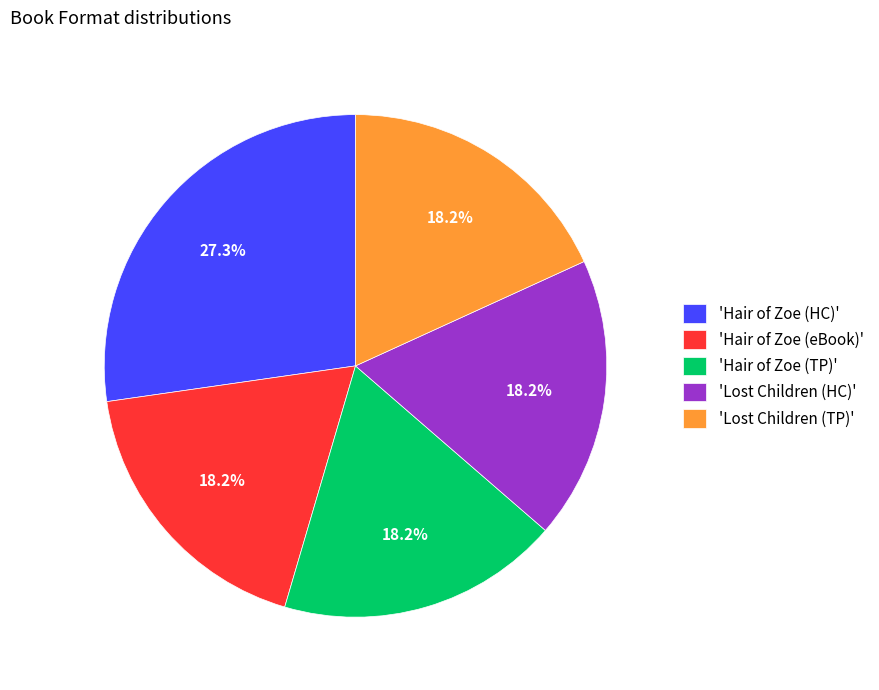

Which slice is the largest?

'Hair of Zoe (HC)'